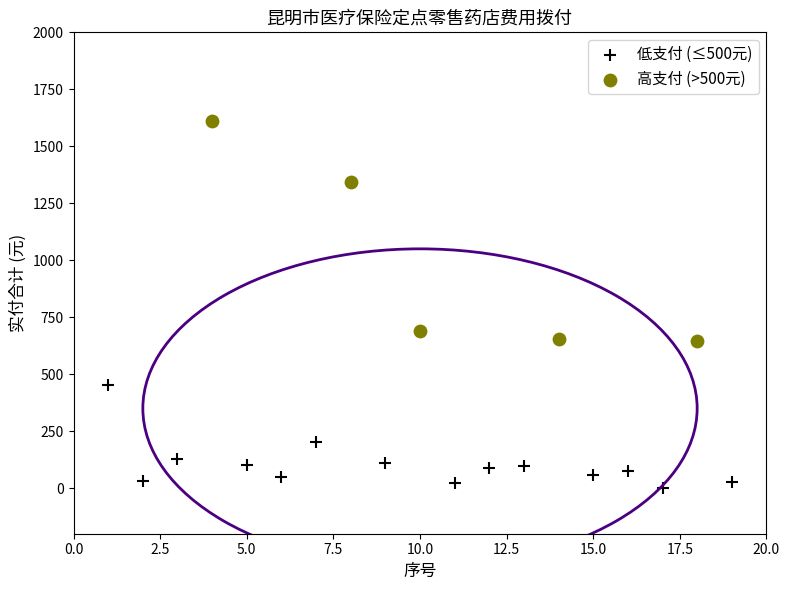

Which series has the widest spread of Y values?

高支付 (>500元)